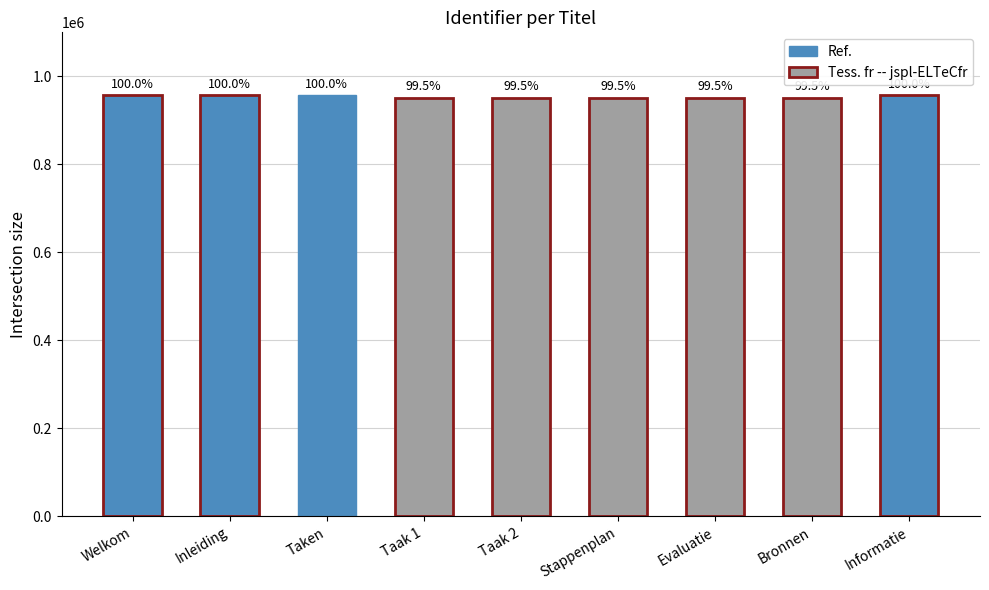

Does the chart contain any negative values?

No